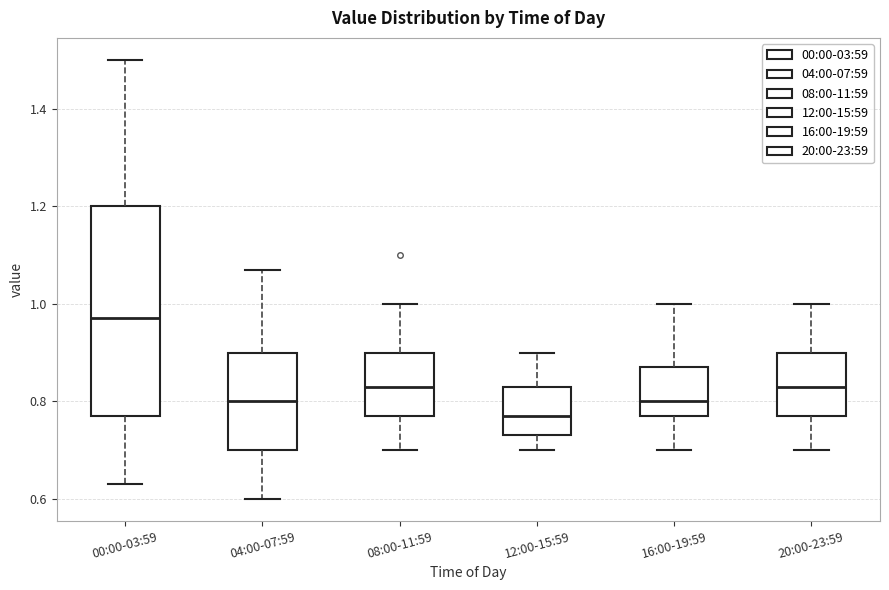

Which box has the lowest median line?

12:00-15:59